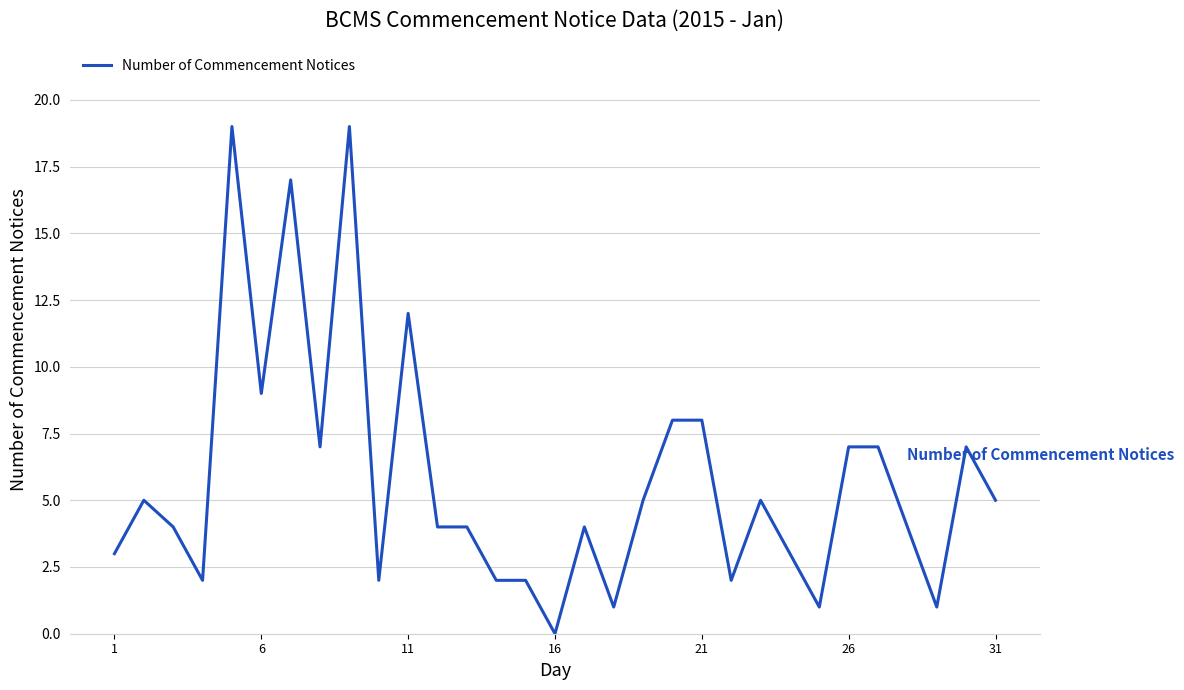

What is the greatest value displayed?

19